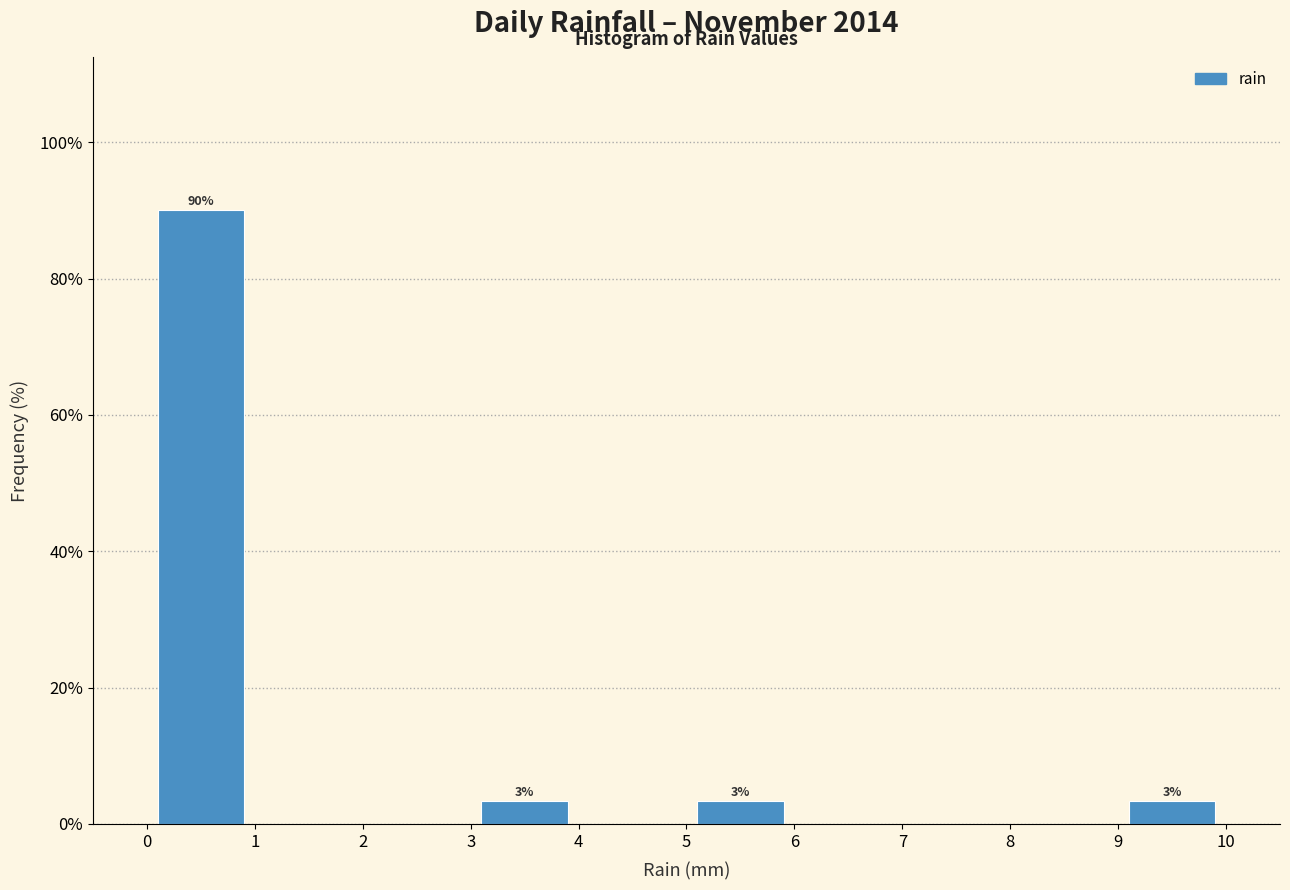

Over which range of the x-axis is the bar tallest?

0 to 1